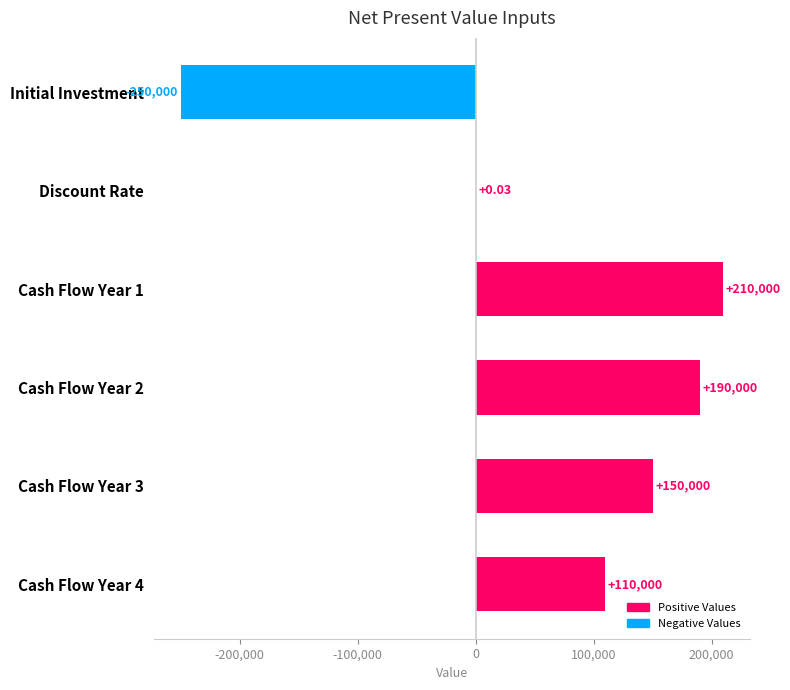

Where is the data nearest to the value -20000?

Discount Rate